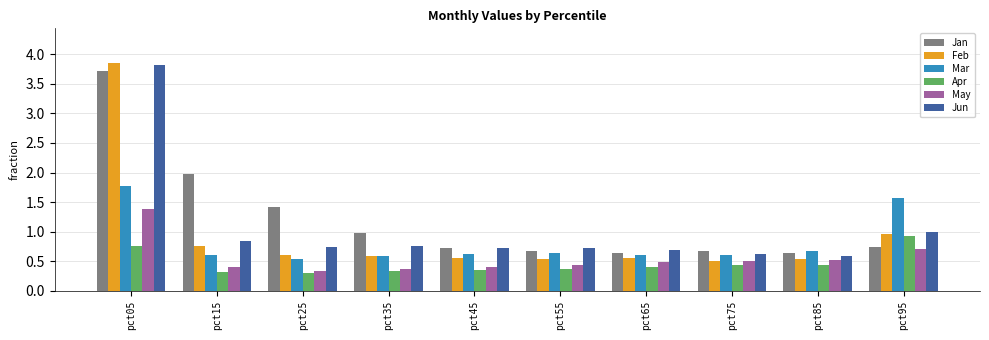

Which series has the largest total across all categories?

Jan